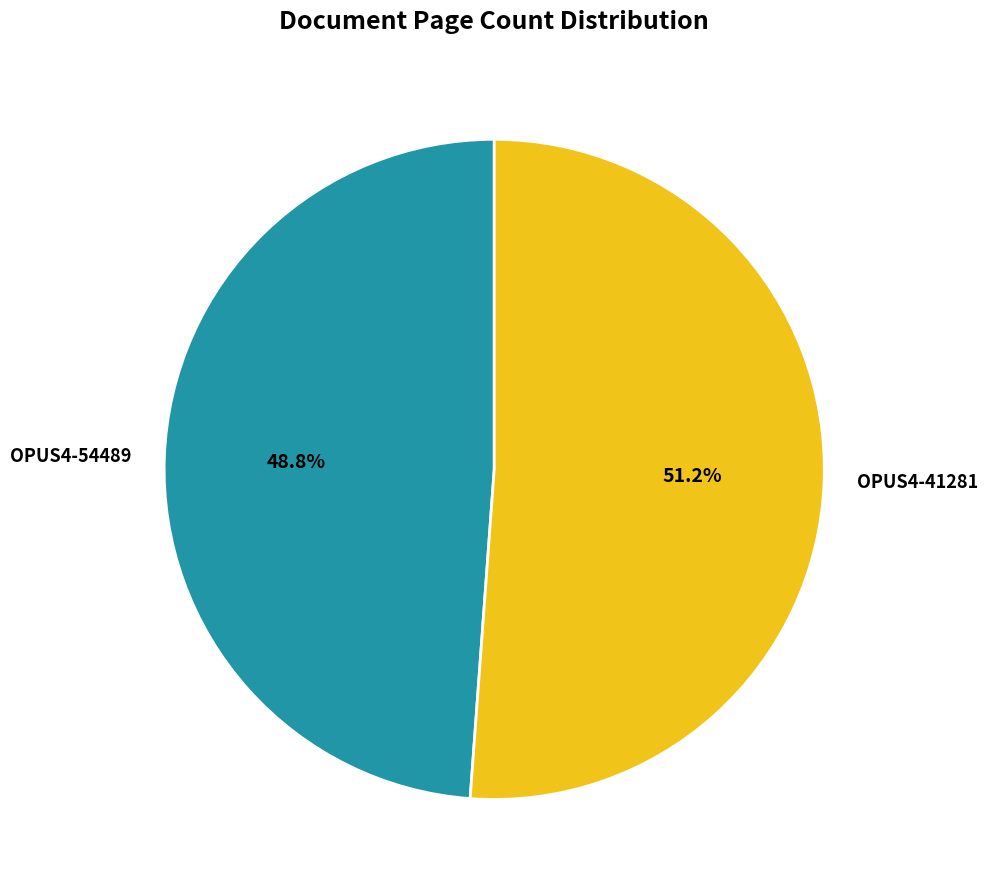

Which category has the biggest portion of the pie?

OPUS4-41281